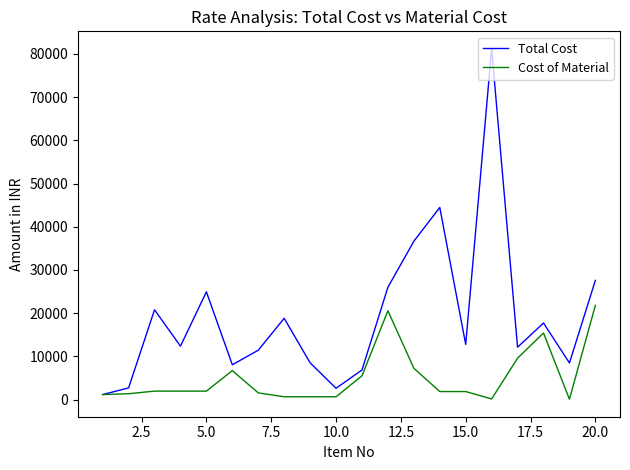

Which series has the largest range (max minus min)?

Total Cost